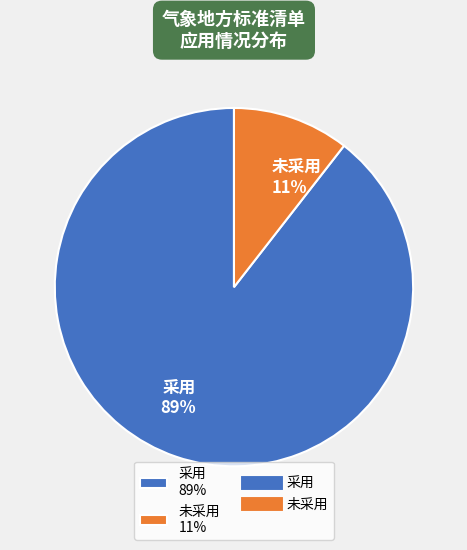

Which slice represents more than half of the pie?

采用